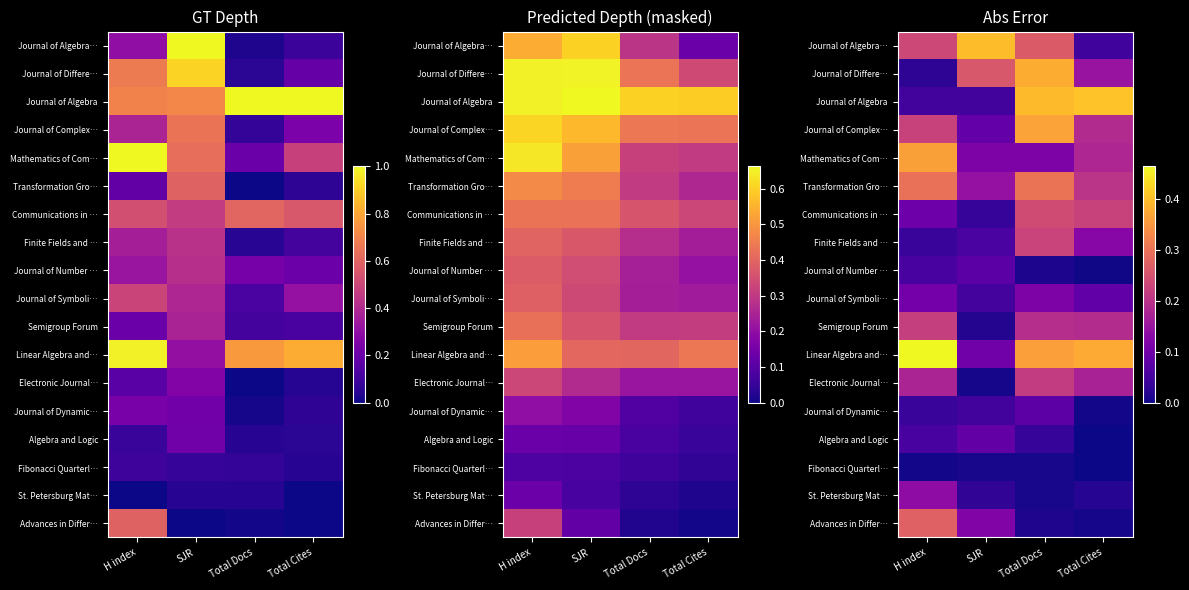

What is the sum of all Electronic Journal… values?

0.6